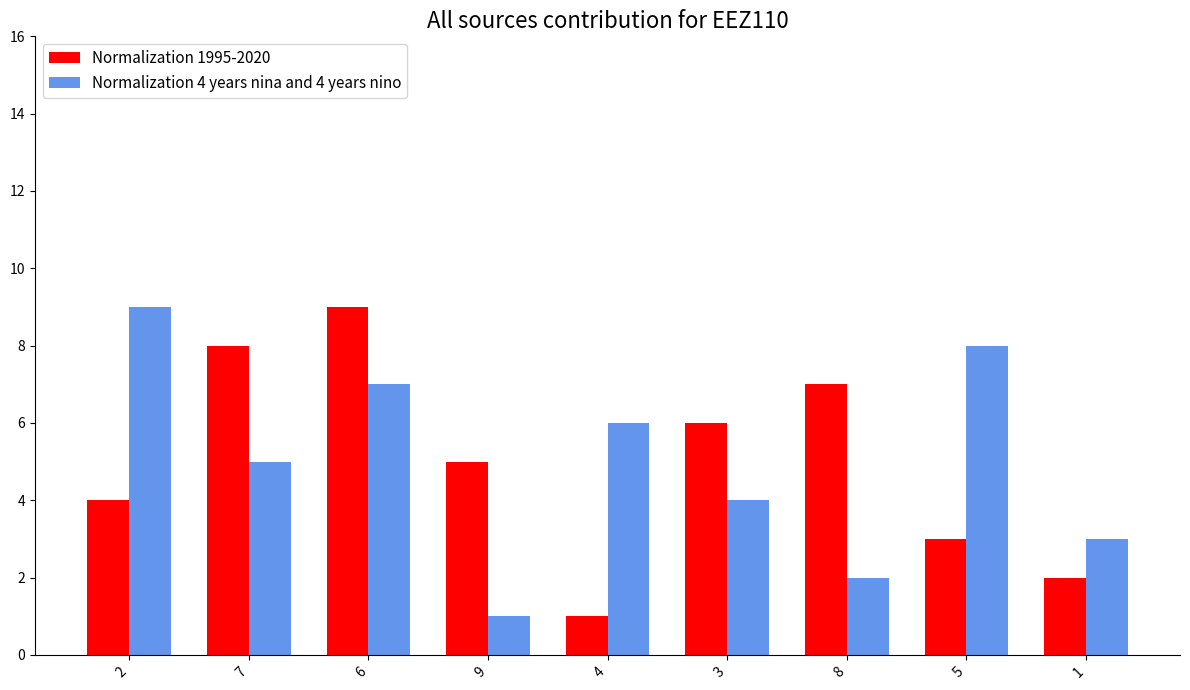

At which category is the sum across all series the highest?

6